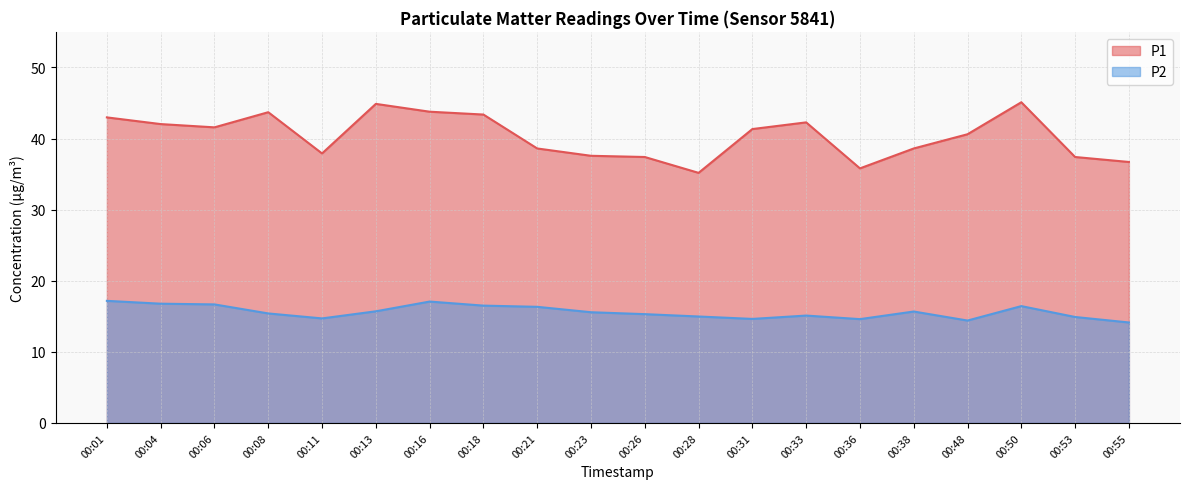

At how many categories does at least one series exceed 27?

20